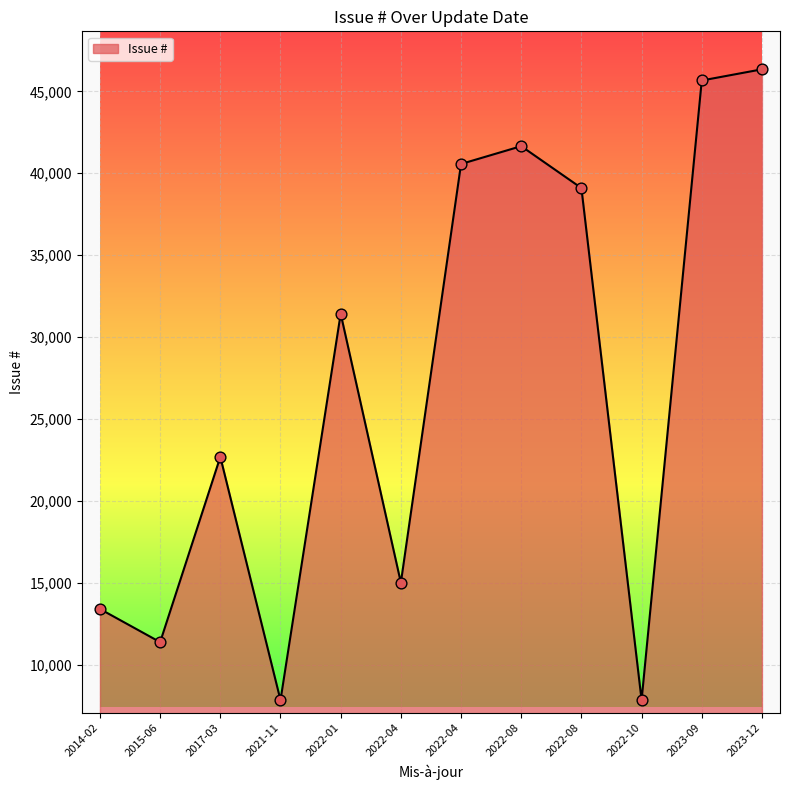

Does the chart have visible grid lines?

Yes